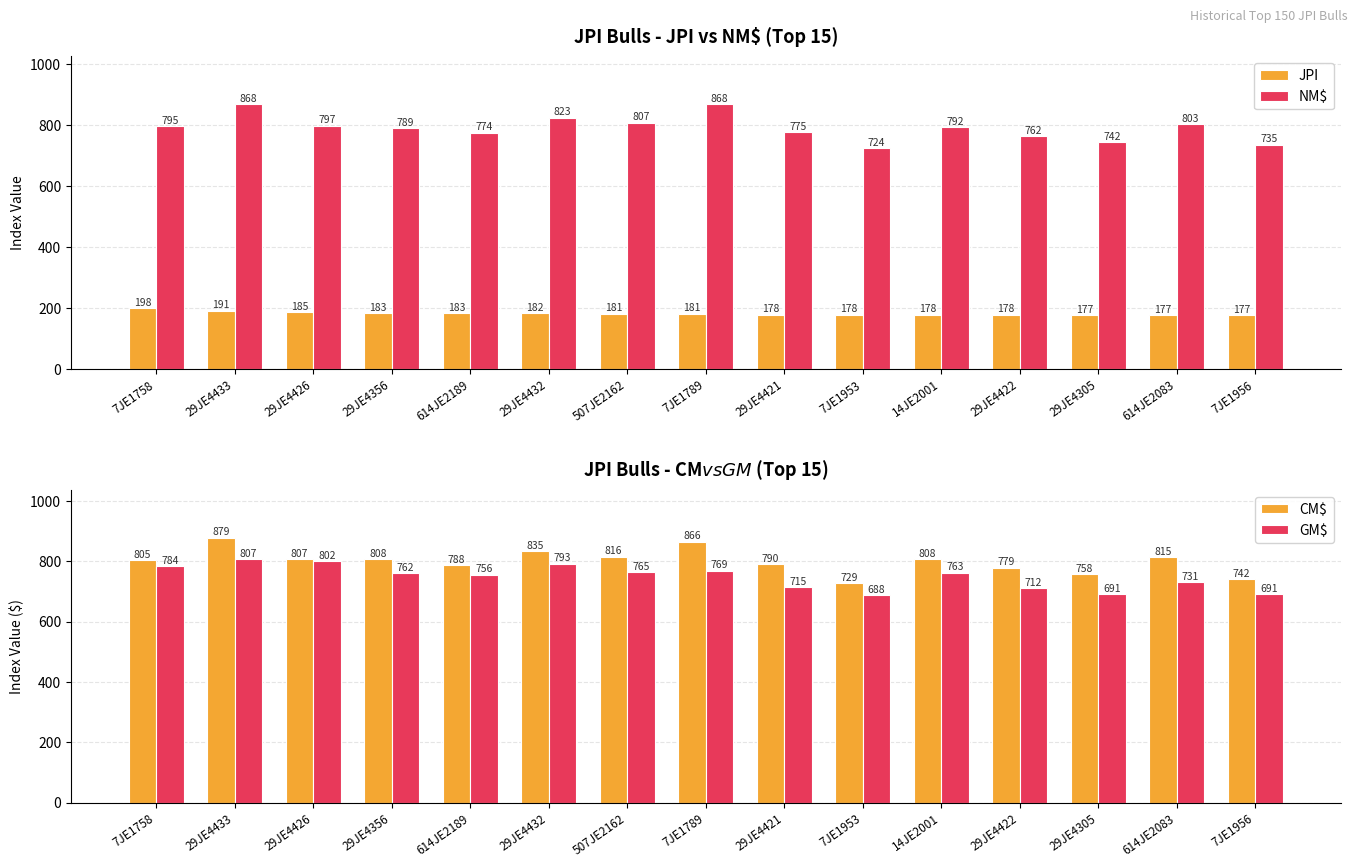

What is the sum of the JPI values at 29JE4433 and 614JE2189?

374